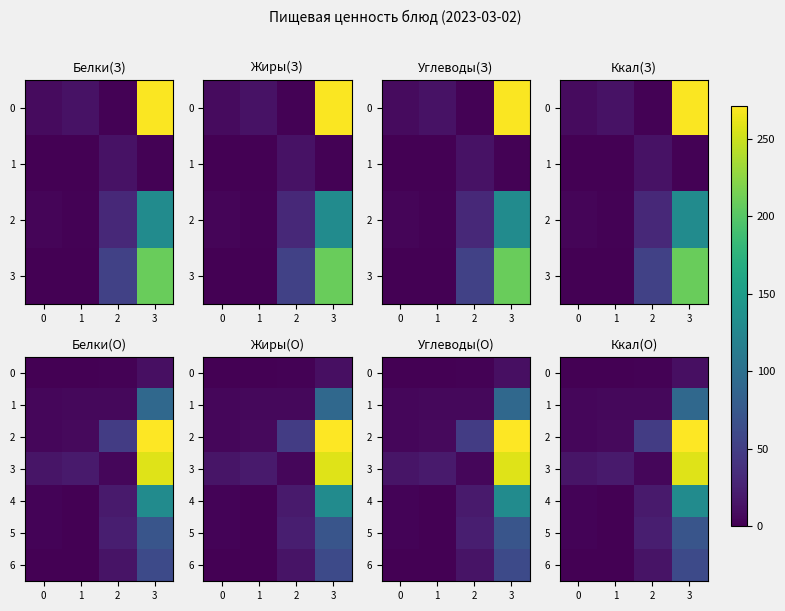

At which label does 0 reach its peak?

3